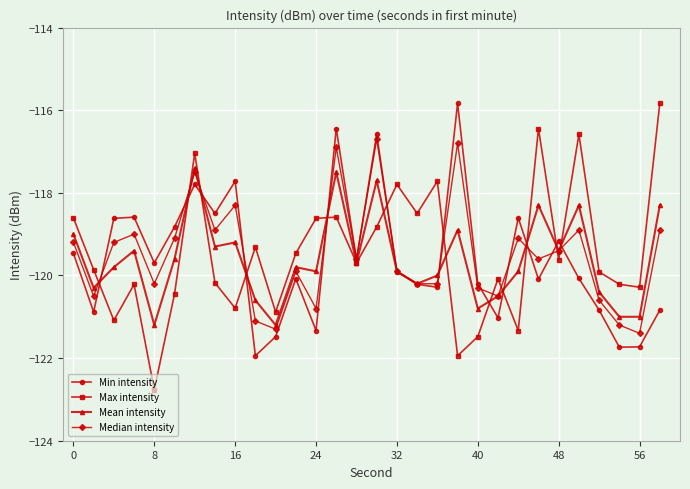

How many interior local peaks does the Median intensity series have?

9